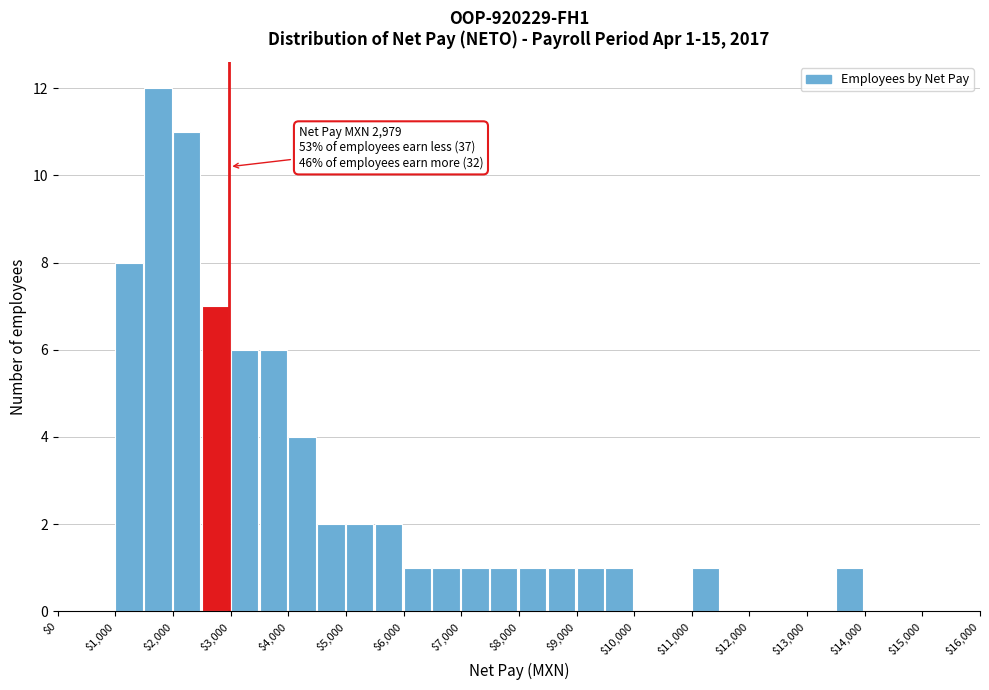

Over which range of the x-axis is the bar tallest?

1500 to 2000